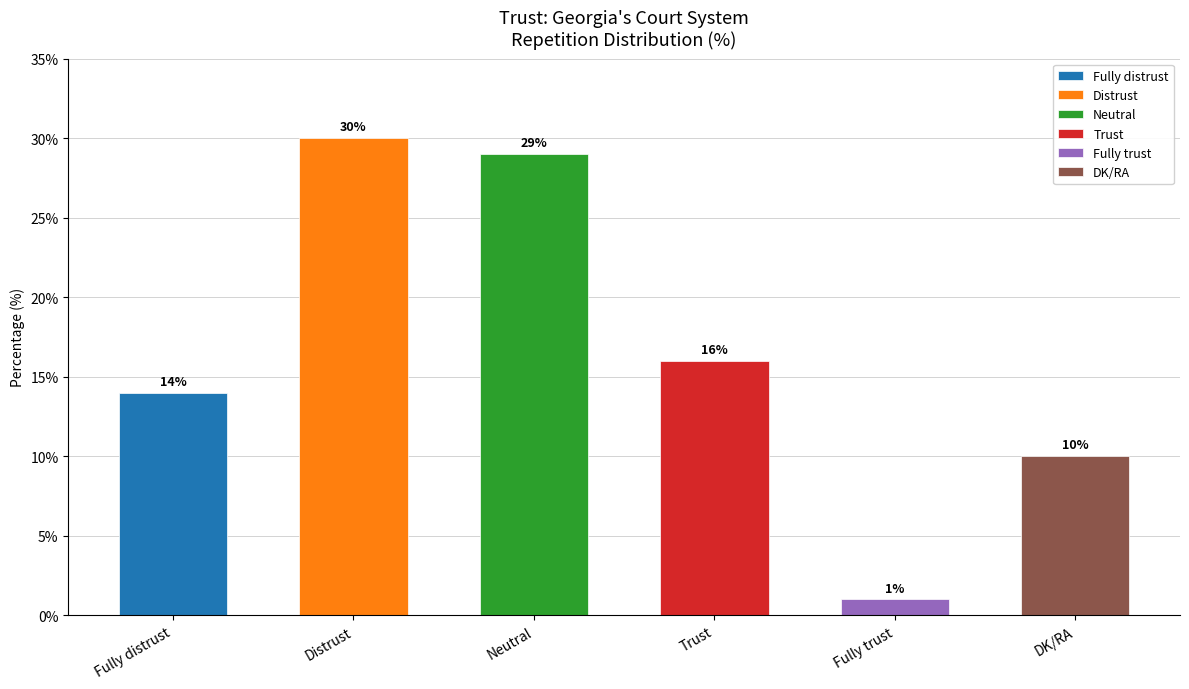

Rank the categories by value from lowest to highest.

Fully trust, DK/RA, Fully distrust, Trust, Neutral, Distrust